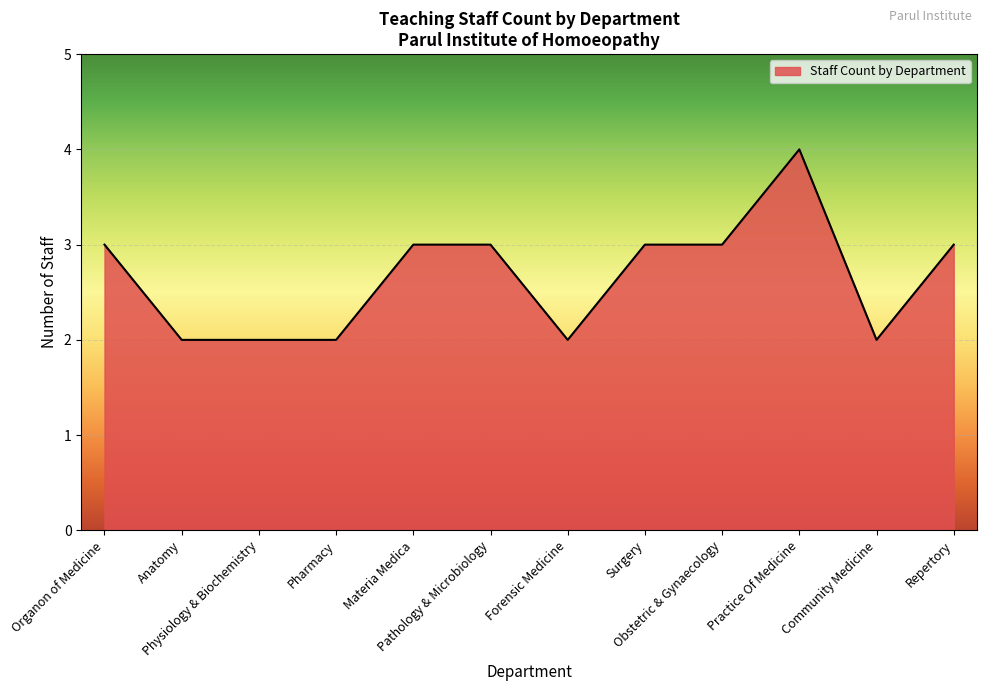

What is the sum of all values?

32